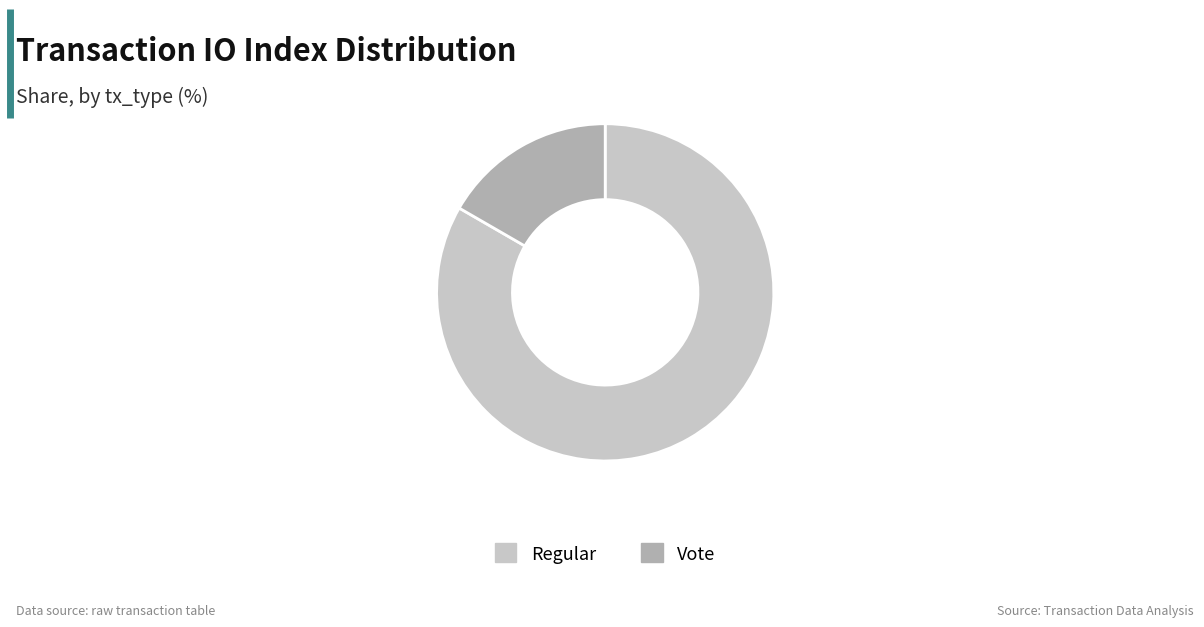

Does any single category account for the majority?

Yes